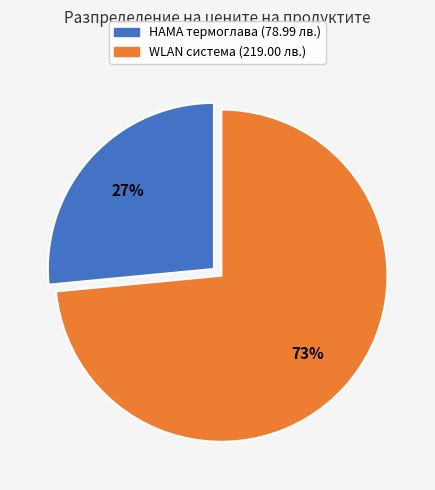

Between HAMA термоглава (78.99 лв.) and WLAN система (219.00 лв.), which is larger?

WLAN система (219.00 лв.)